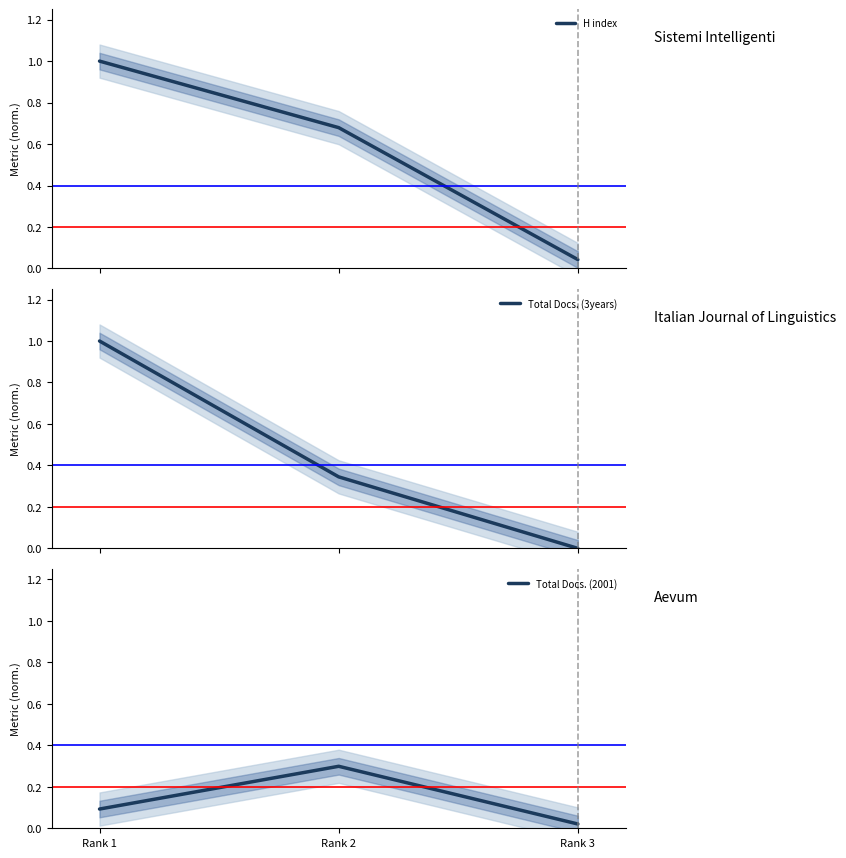

How many positive values does the Total Docs. (3years) series have?

2